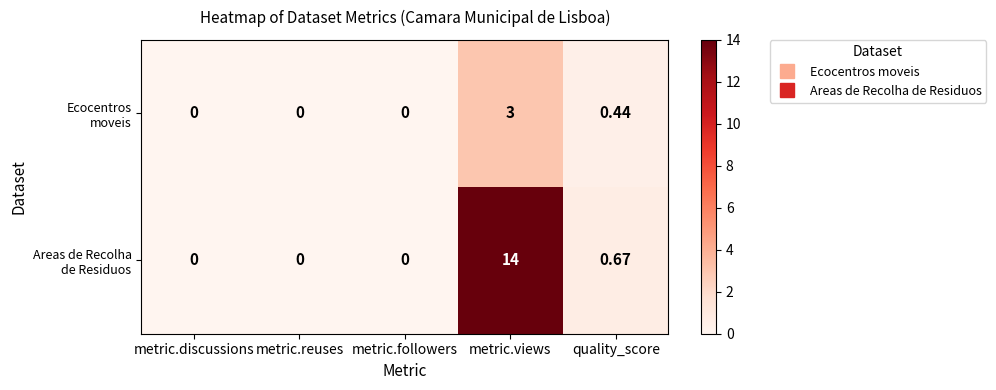

Which label corresponds to the largest value in the chart?

metric.views